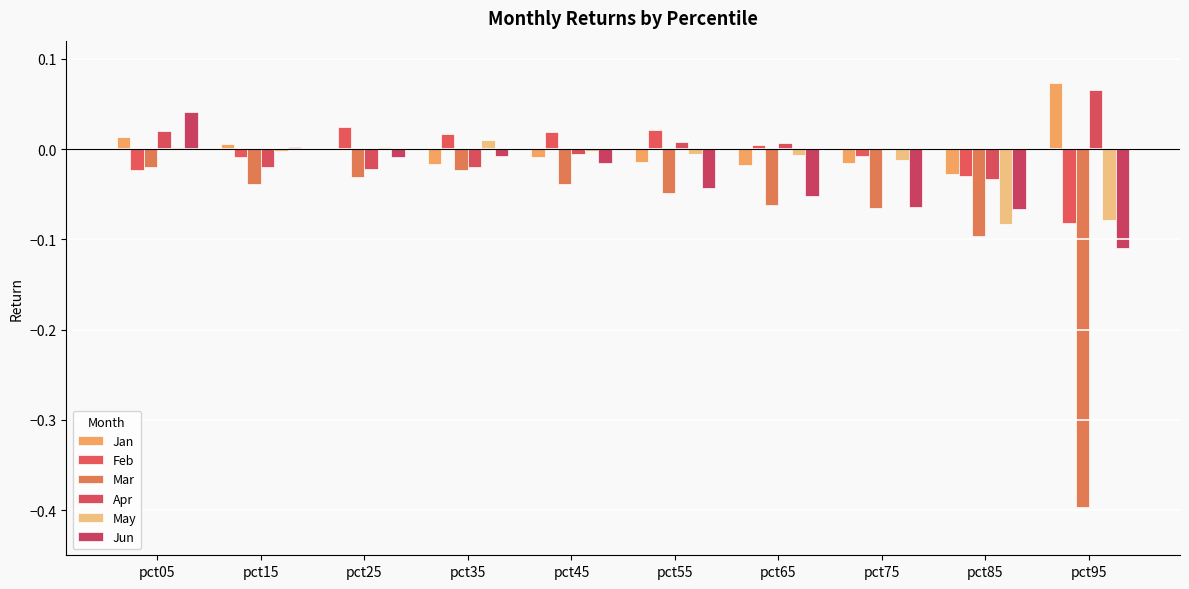

Is the value of Jun at pct35 greater than the value of Feb at pct25?

No